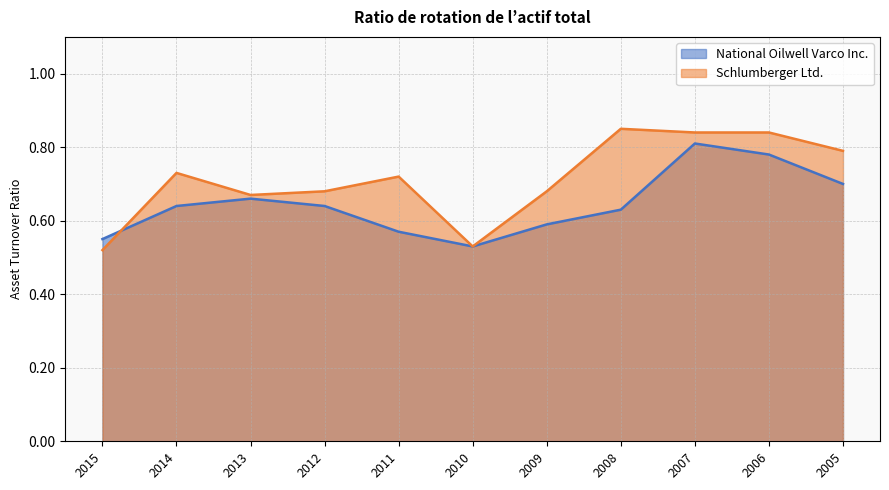

In Schlumberger Ltd., how many points are lower than both neighbors (excluding endpoints)?

2